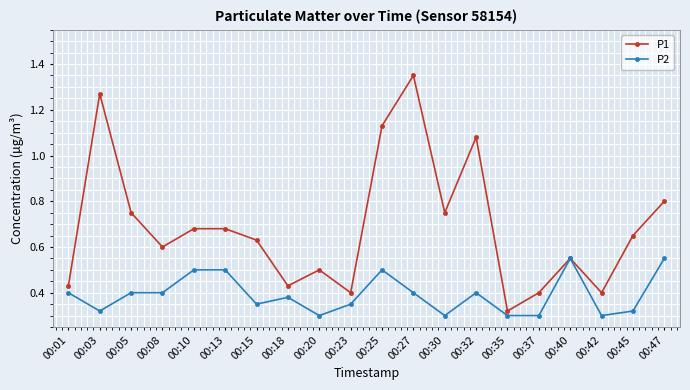

List the series in order of their peak value, lowest first.

P2, P1